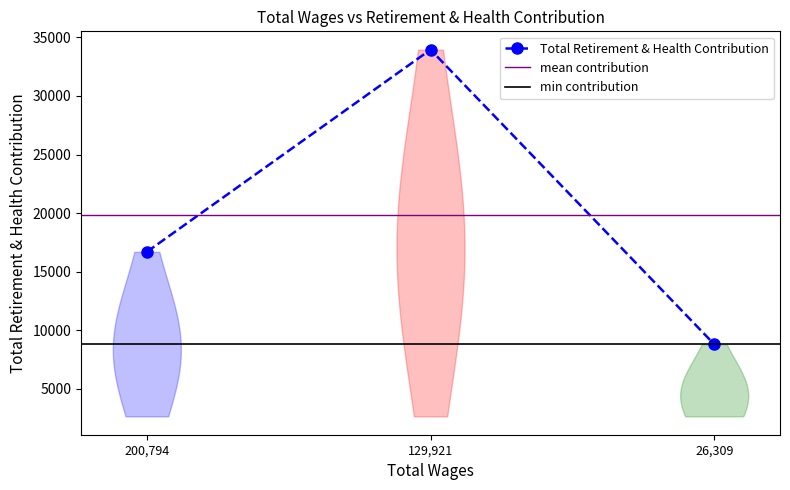

At which label does the data first exceed 16687?

129921.0